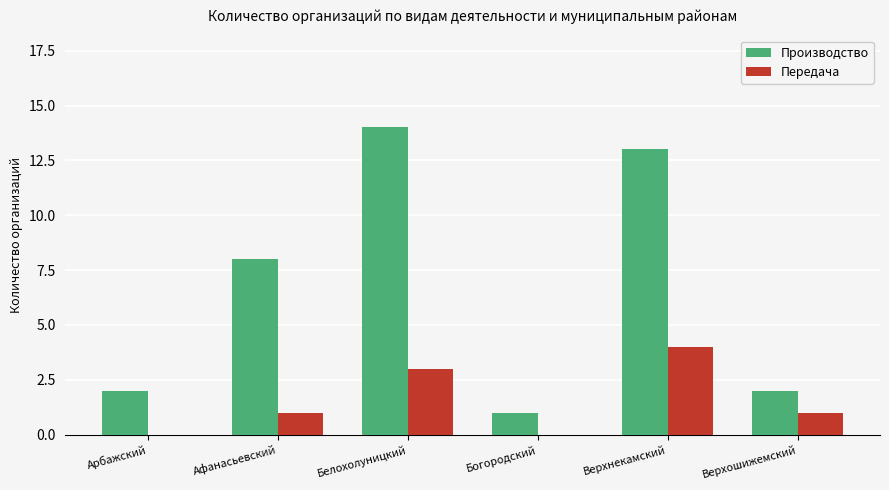

Does the chart contain stacked bars?

No